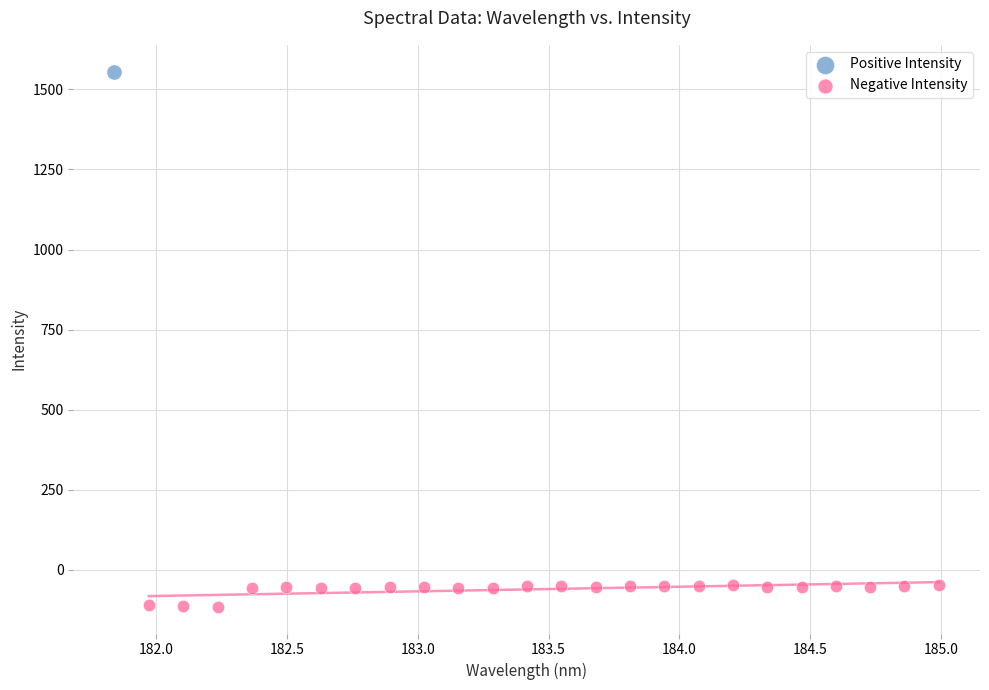

What are all the series names shown in the legend?

Positive Intensity, Negative Intensity